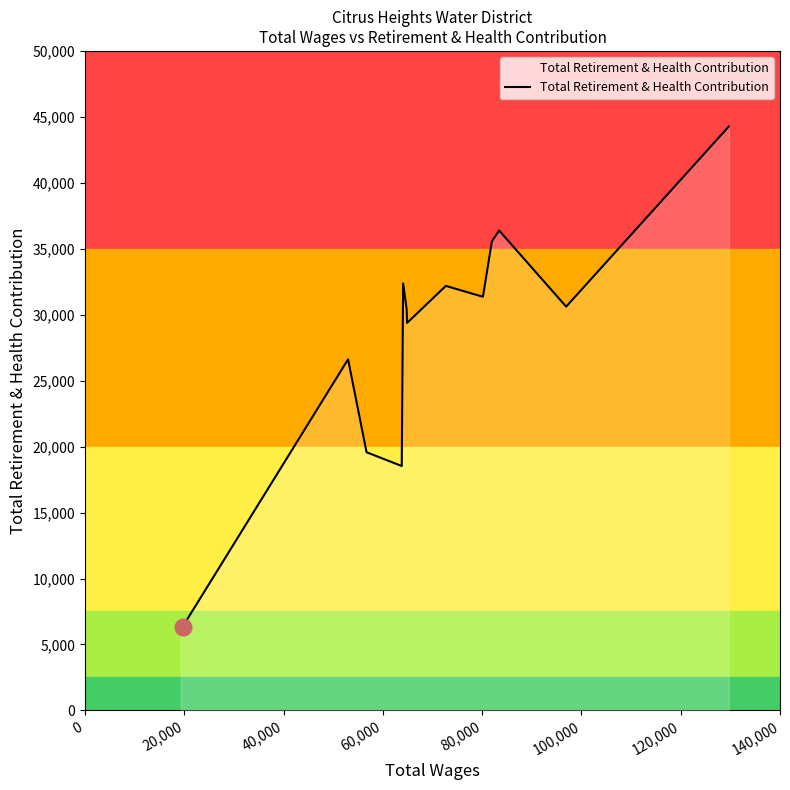

What is the average value?

27160